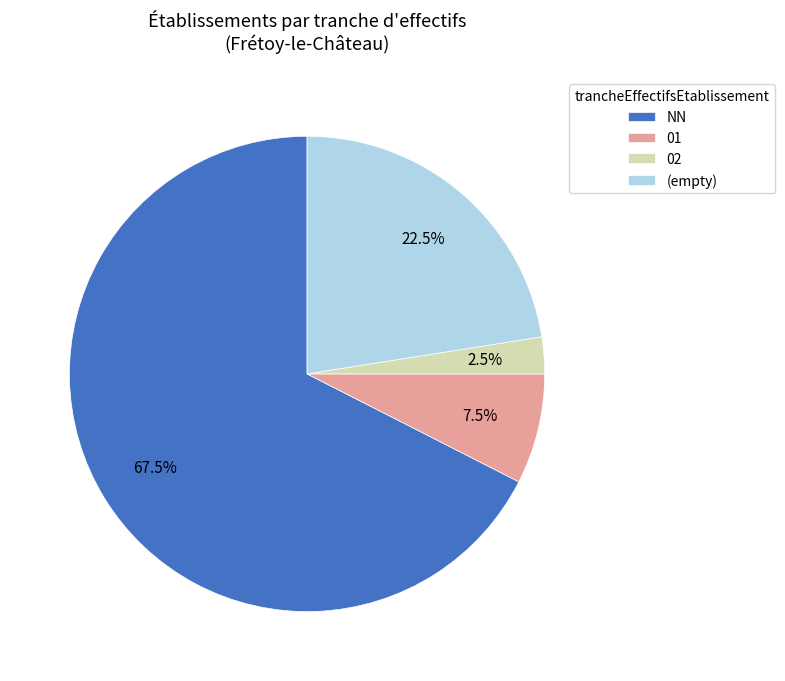

To the nearest percent, what is the difference between the largest and smallest slice percentages?

65%